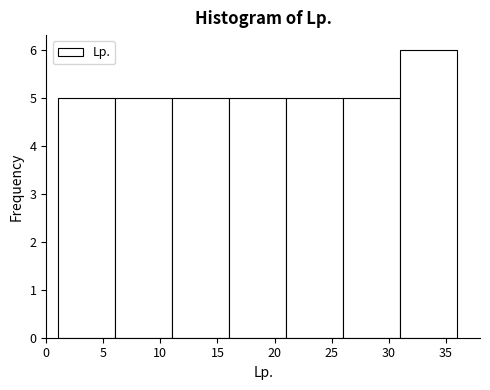

How tall is the bar that spans 26 to 31 on the x-axis? The values are not printed on the chart, so give them approximately, as read against the axis.

5